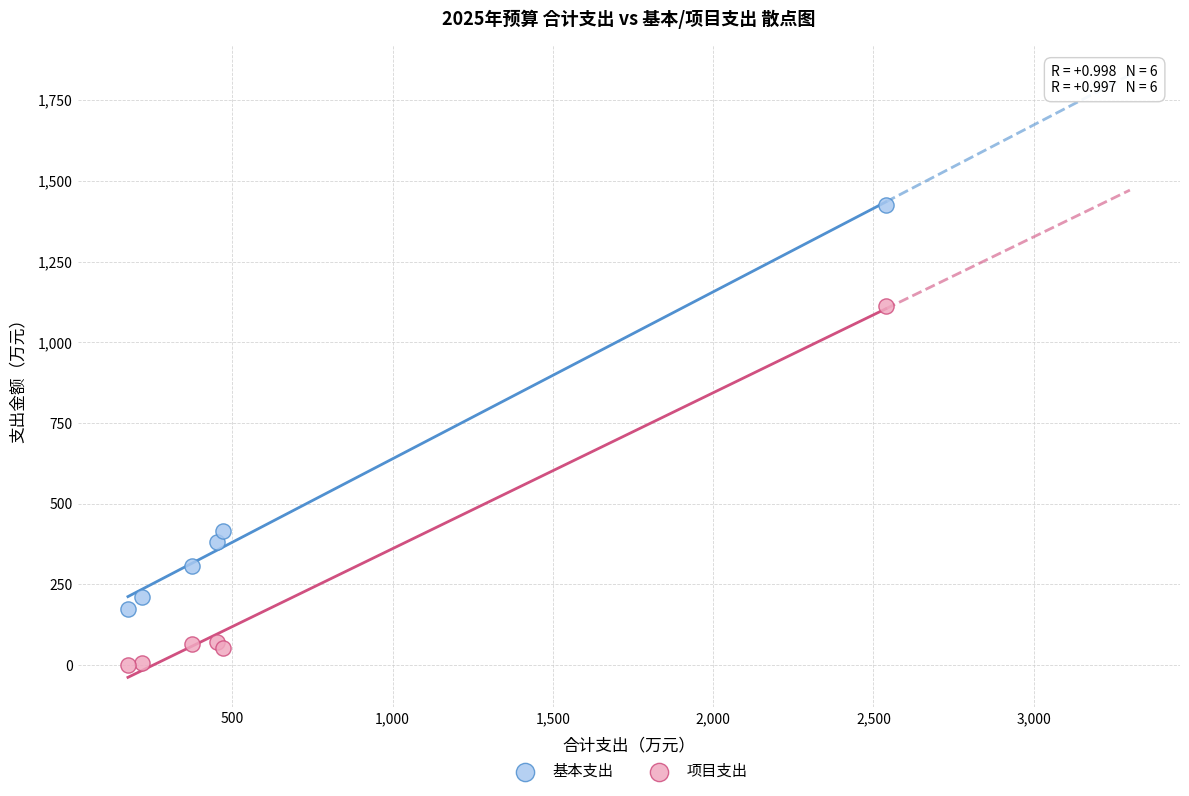

Which series contains the highest Y value?

基本支出